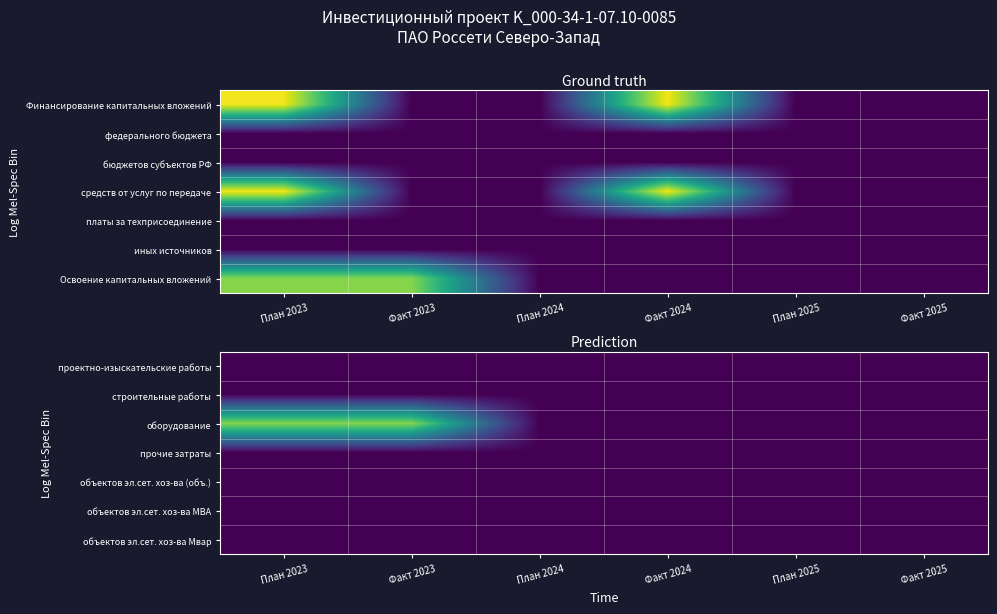

Count the number of data series in this chart.

7